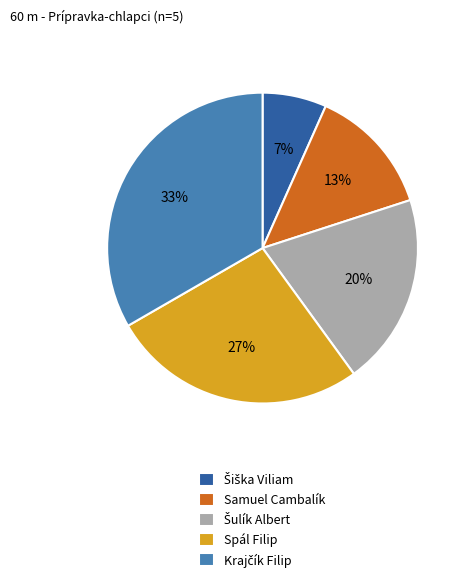

To the nearest percent, what is the combined percentage of Samuel Cambalík and Spál Filip?

40%